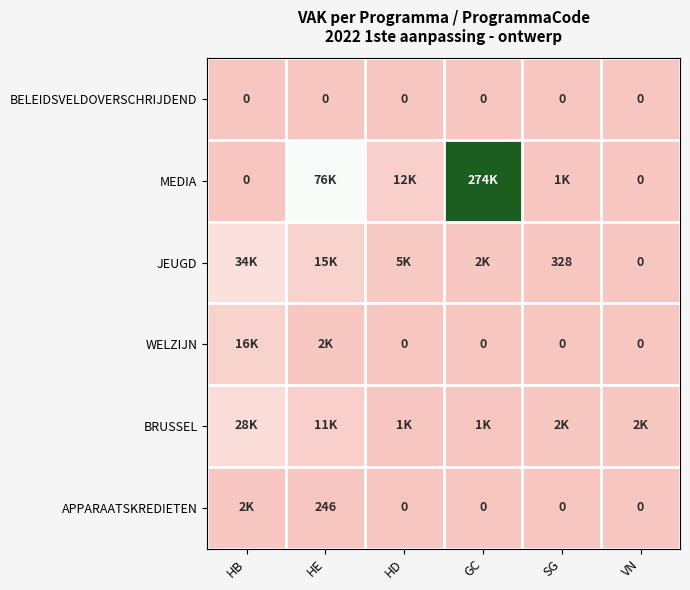

The BELEIDSVELDOVERSCHRIJDEND series shows 0 at HD. True or false?

True